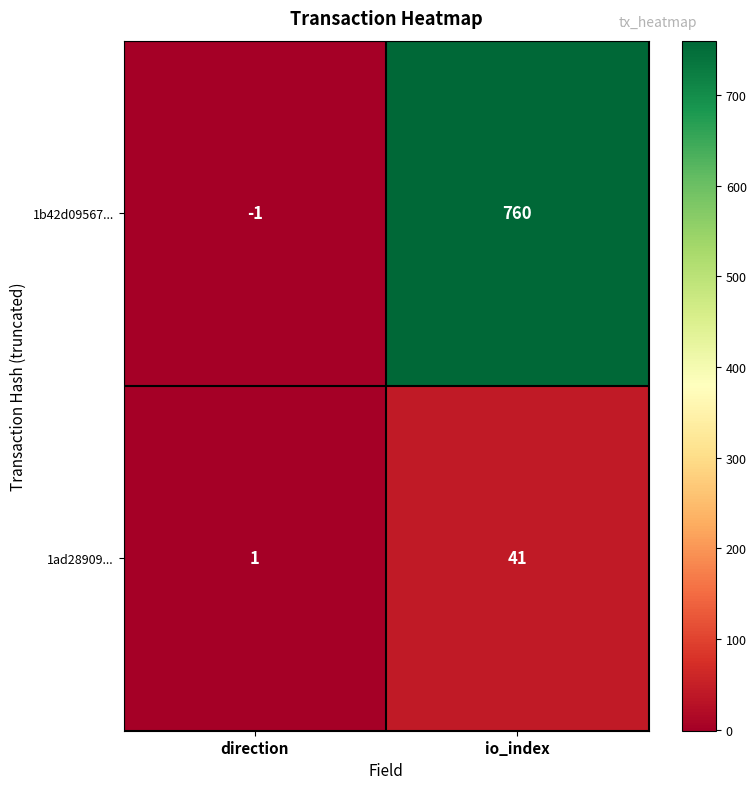

Which series has the largest total across all categories?

1b42d09567...